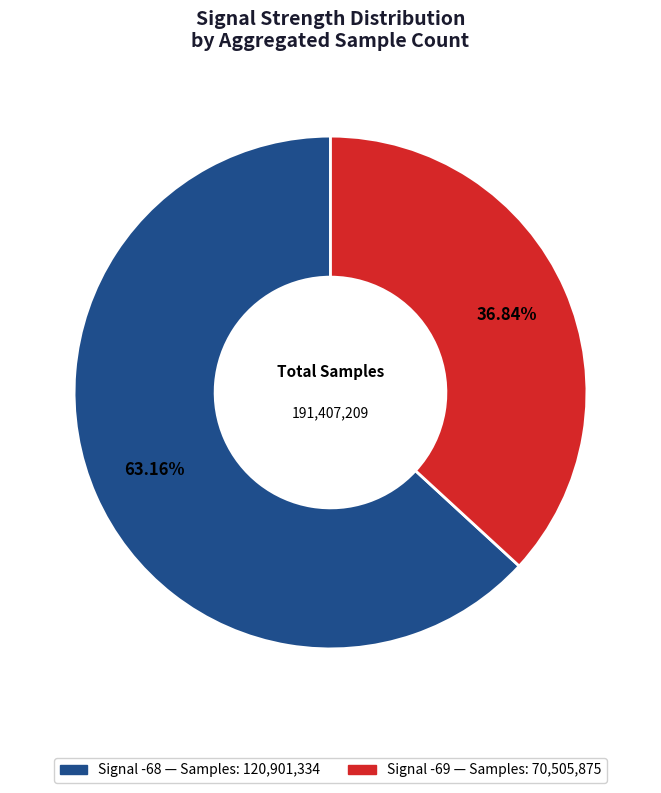

Does any single category account for the majority?

Yes